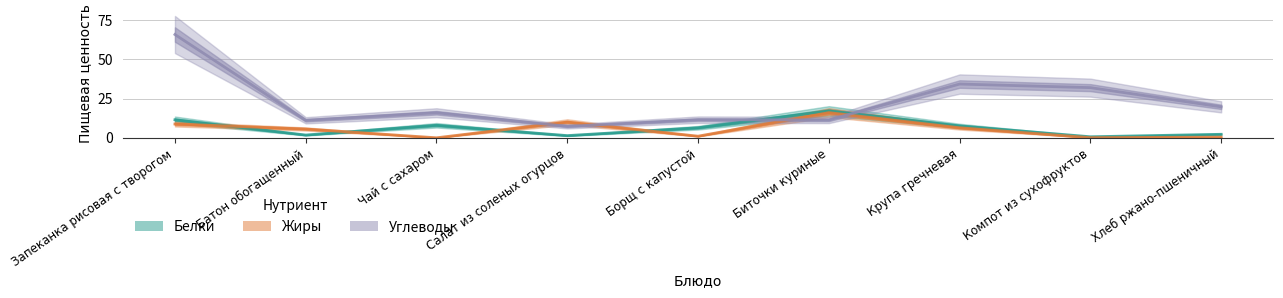

What is the total value across all series at Крупа гречневая?

48.3